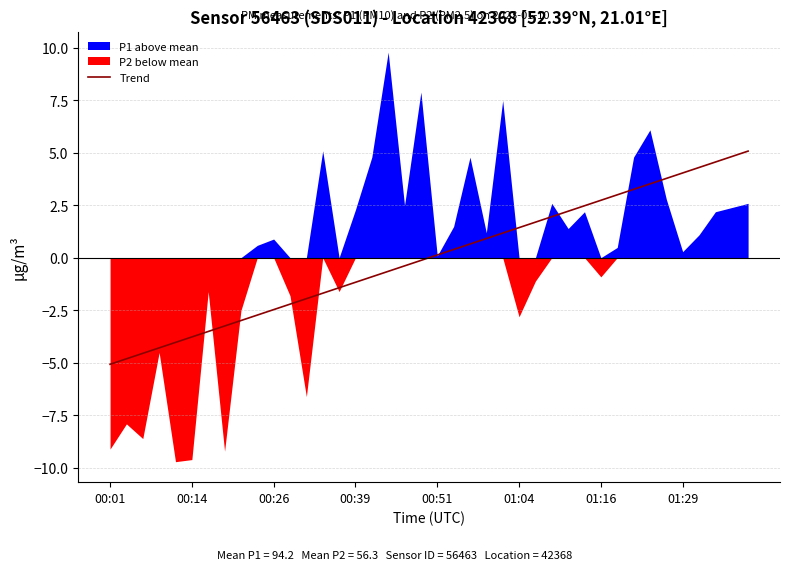

Where is the data nearest to the value 0?

19